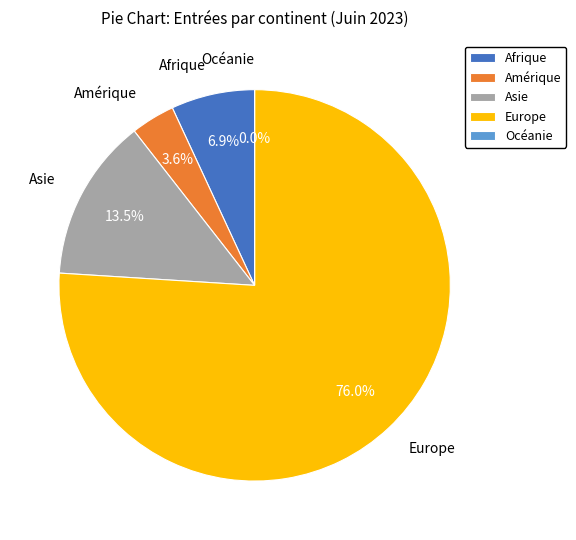

To the nearest percent, what is the combined percentage of Océanie and Europe?

76%